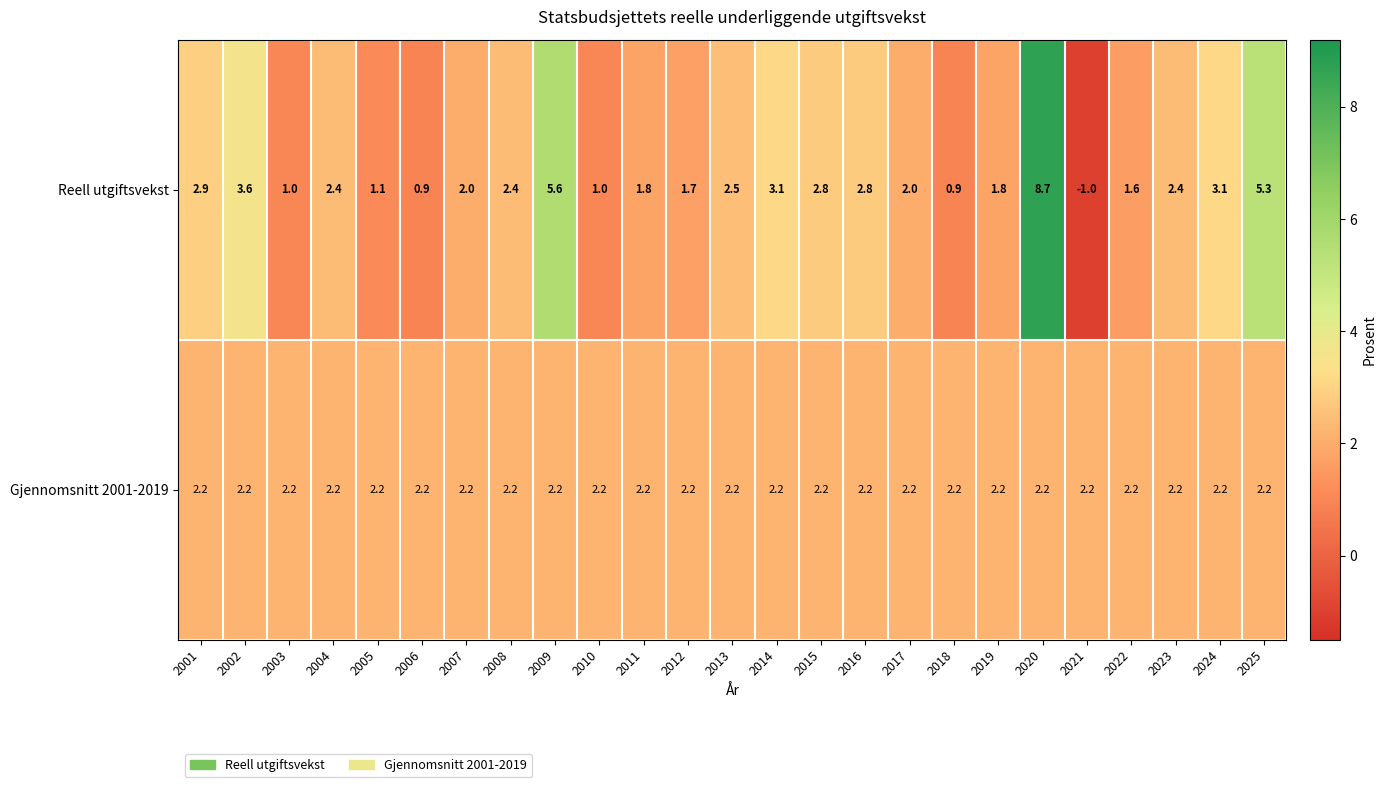

Which label corresponds to the smallest value in the chart?

2021